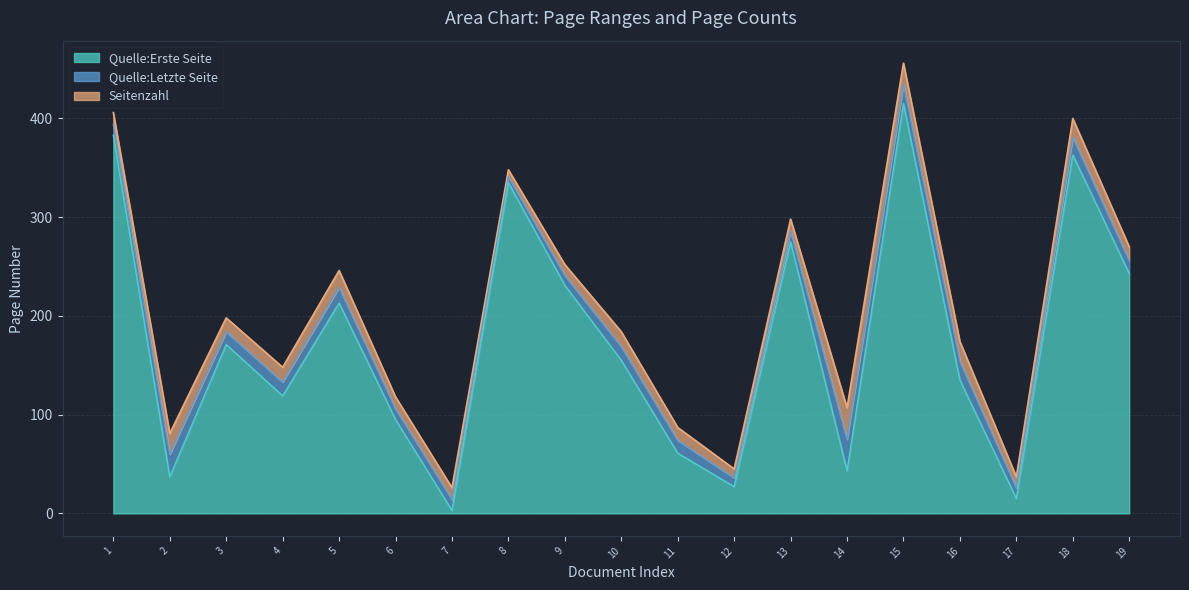

The value of Quelle:Erste Seite at 1 is 267. True or false?

False